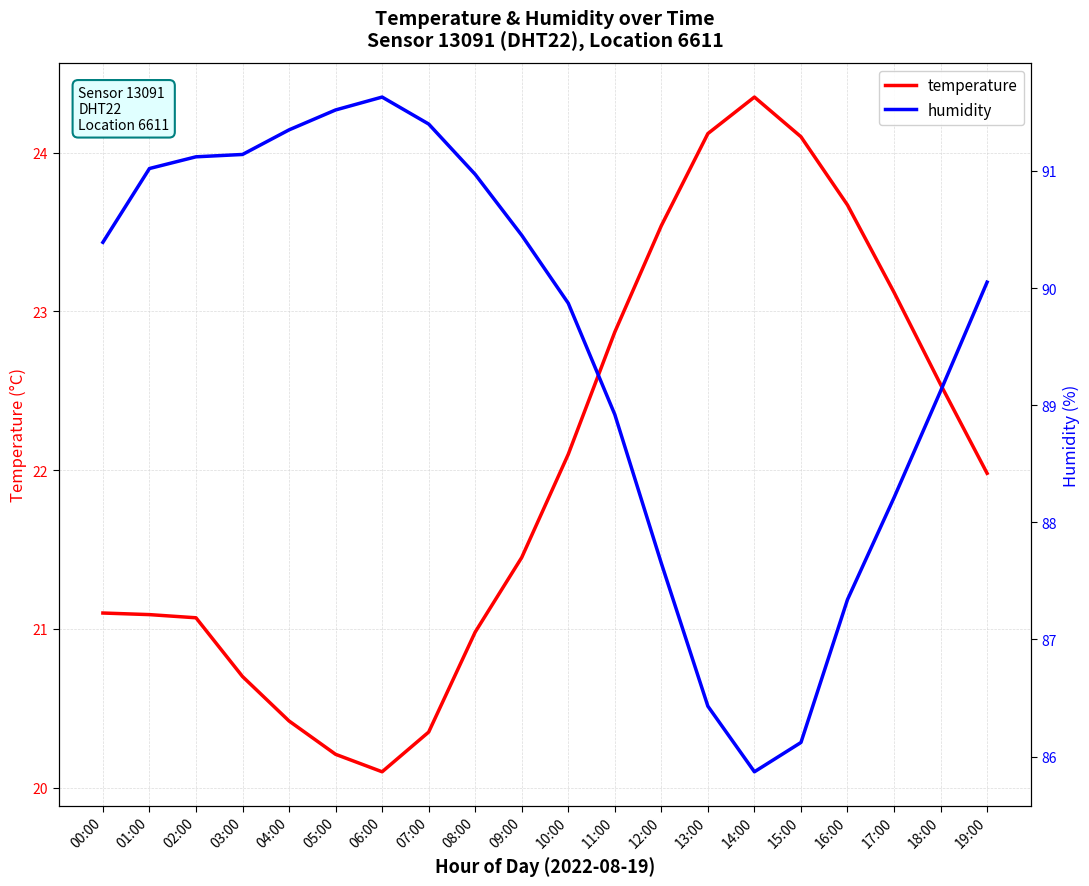

At which category does the chart reach its minimum across all series?

06:00